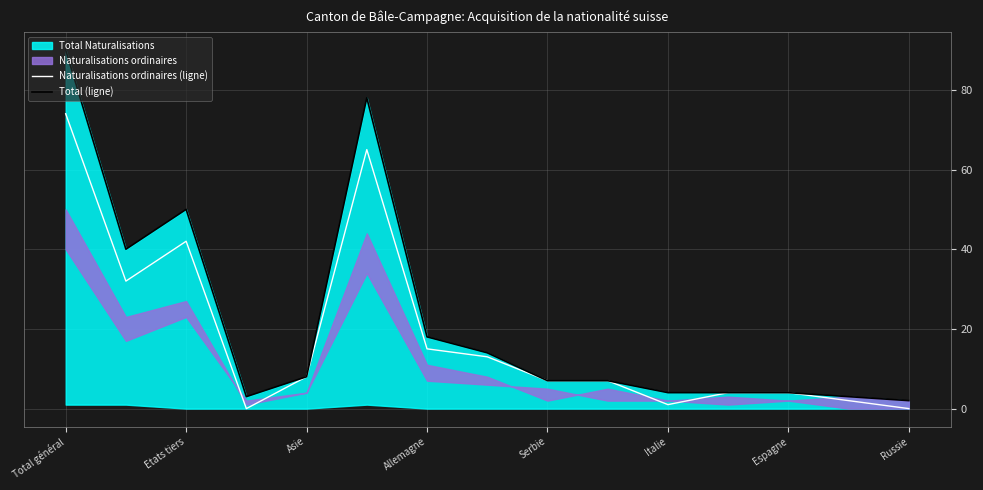

True or false: Total (ligne) and Naturalisations ordinaires (ligne) intersect in this chart.

False